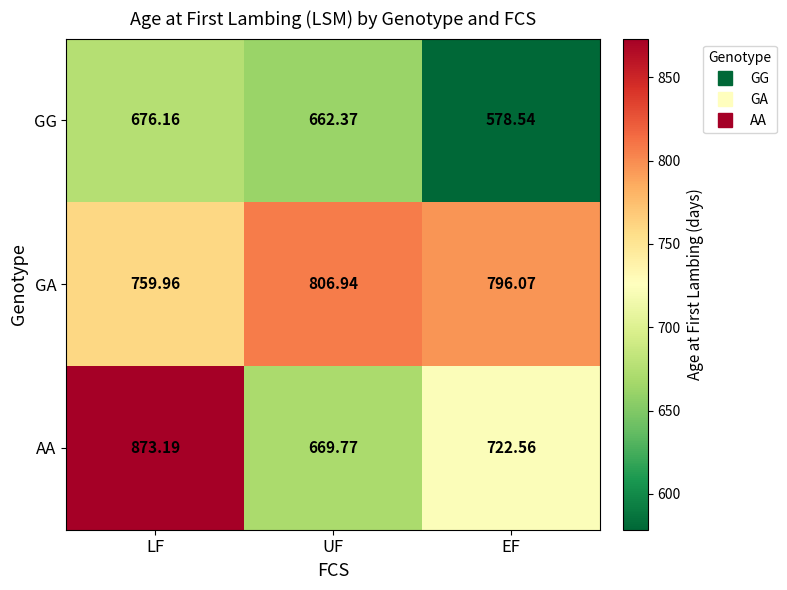

At how many categories does at least one series exceed 855?

1